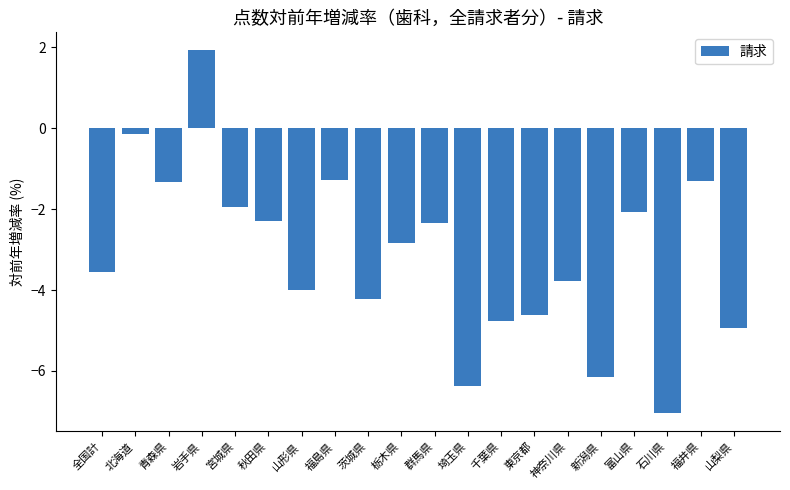

Where does the data first go above -2?

北海道